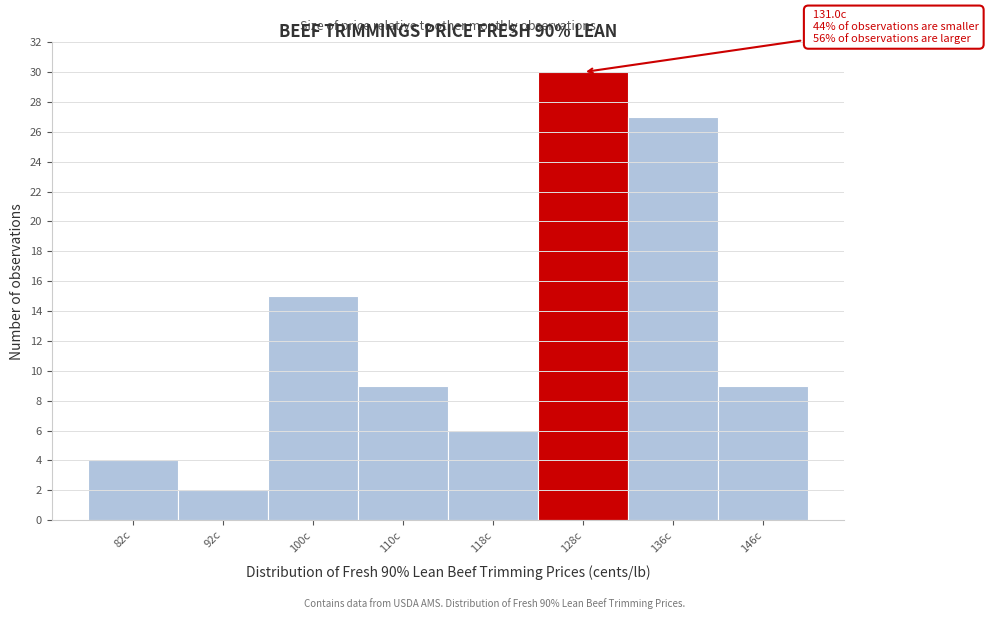

Reading right to left, list all the values displayed in this chart.

9	27	30	6	9	15	2	4